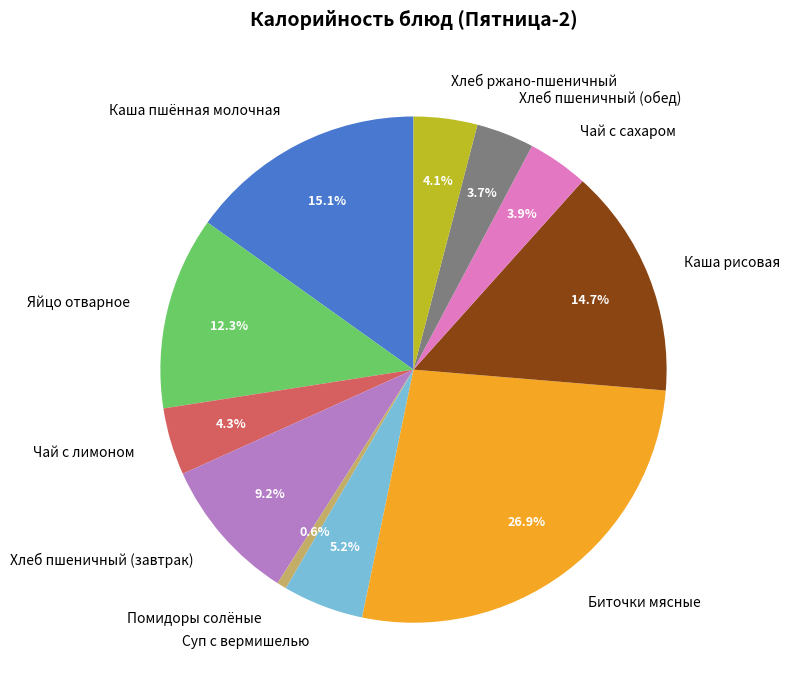

Approximately how many times larger is the value at Яйцо отварное compared to Биточки мясные?

0.5